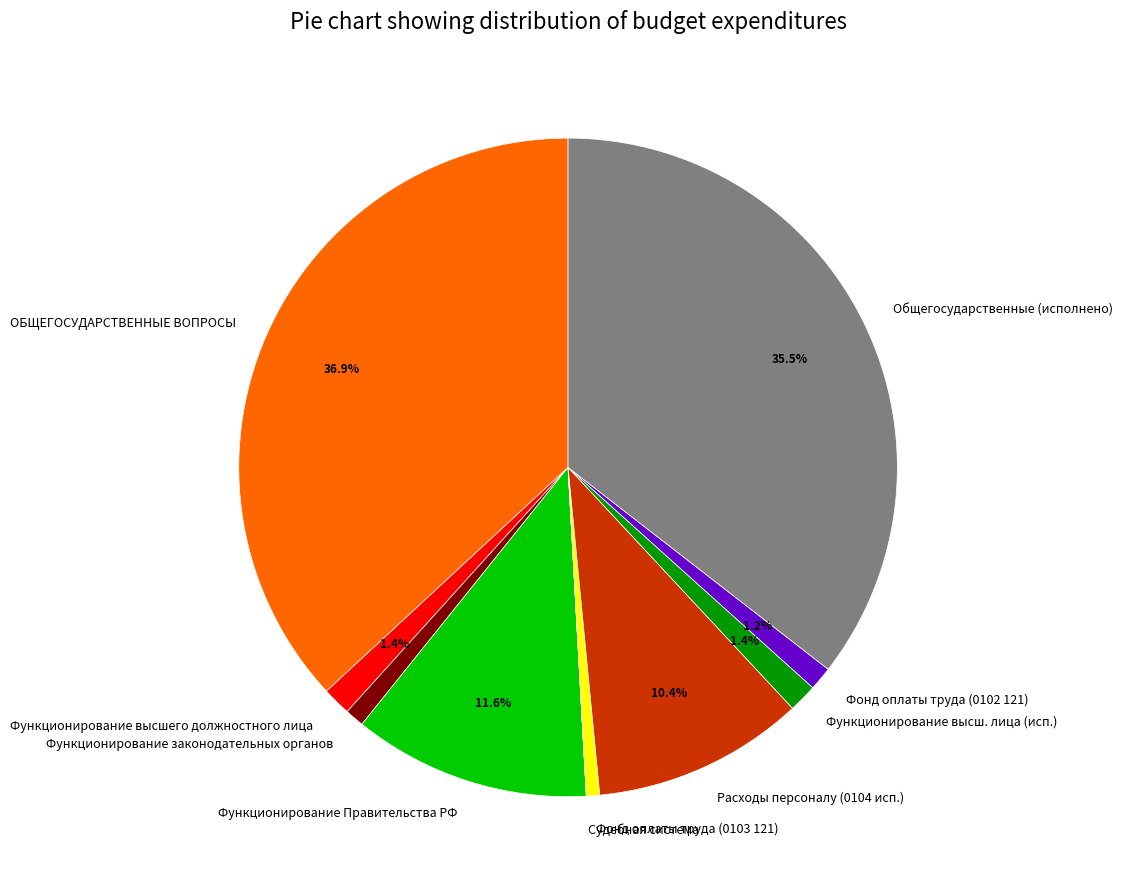

Does ОБЩЕГОСУДАРСТВЕННЫЕ ВОПРОСЫ represent more than half of the total?

No